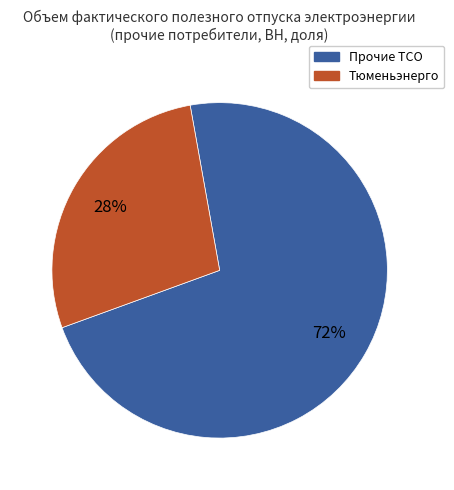

To the nearest percent, what is the average slice percentage?

50%